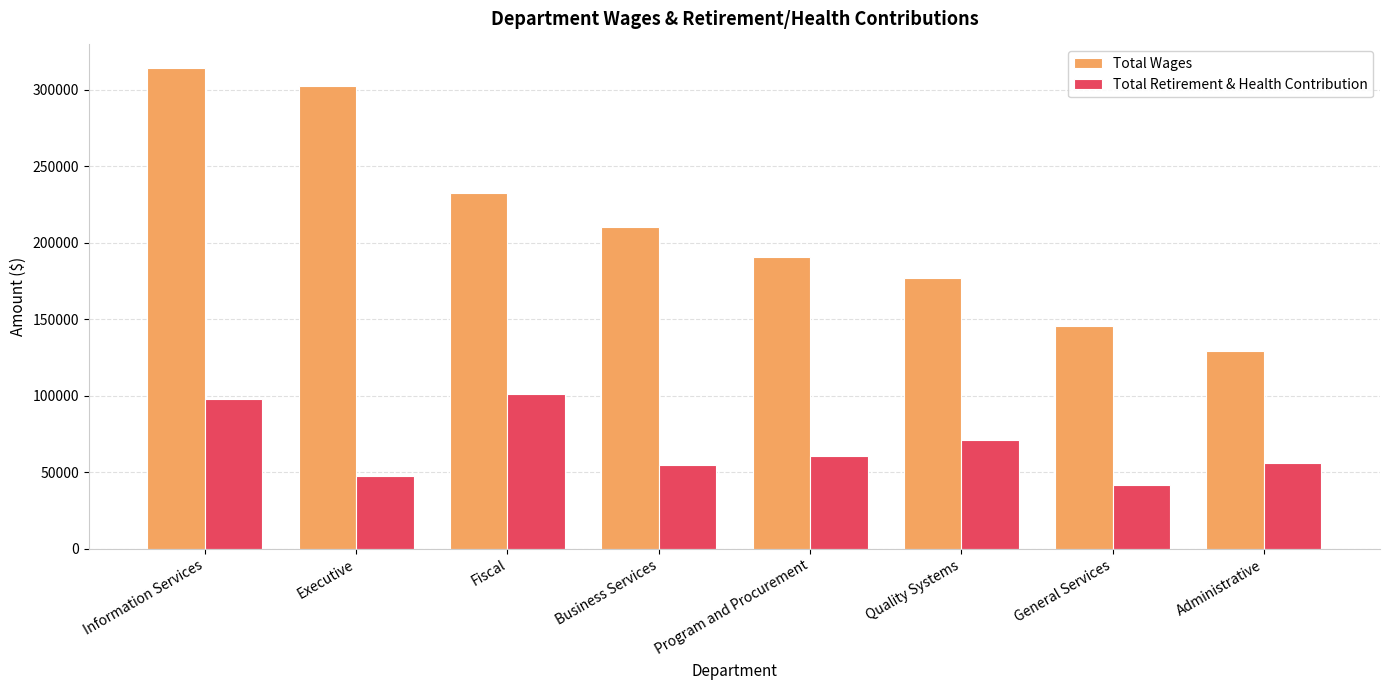

Which category has the highest value across all series?

Information Services